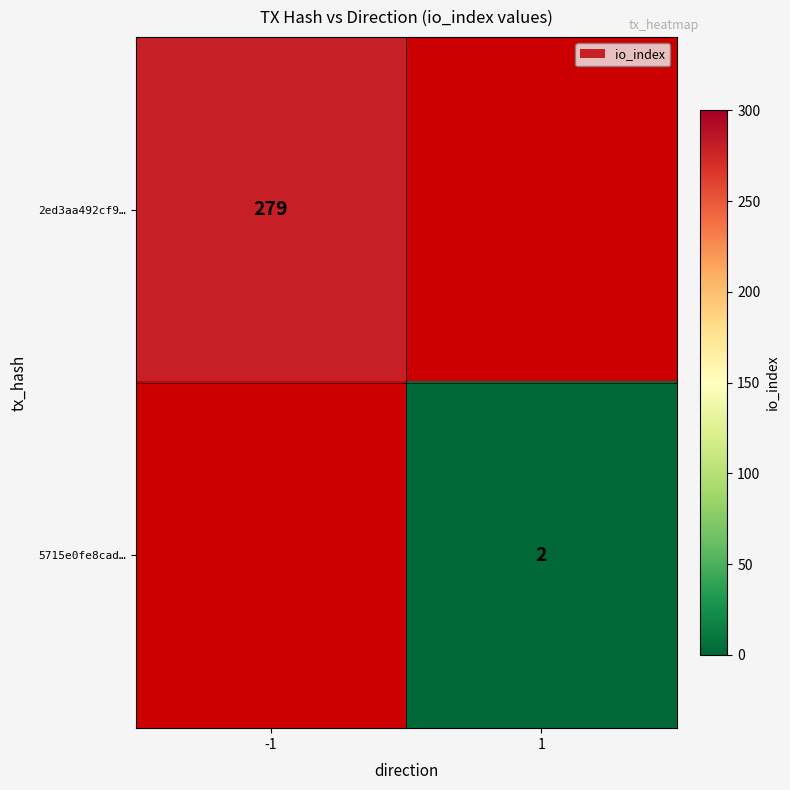

At how many categories does at least one series exceed 15?

1